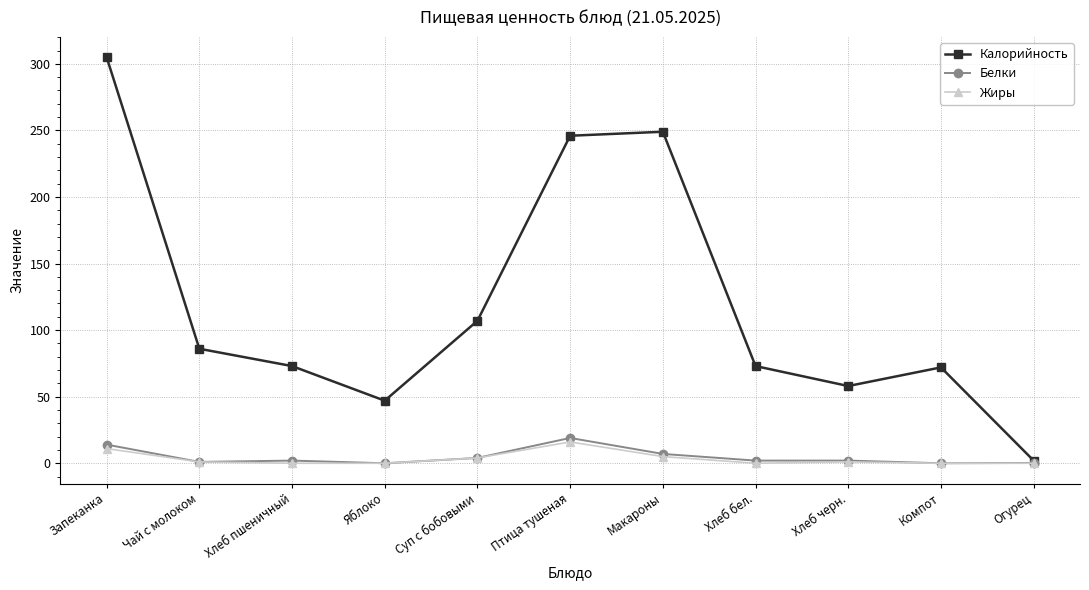

What is the label of the 3rd point from the left?

Хлеб пшеничный